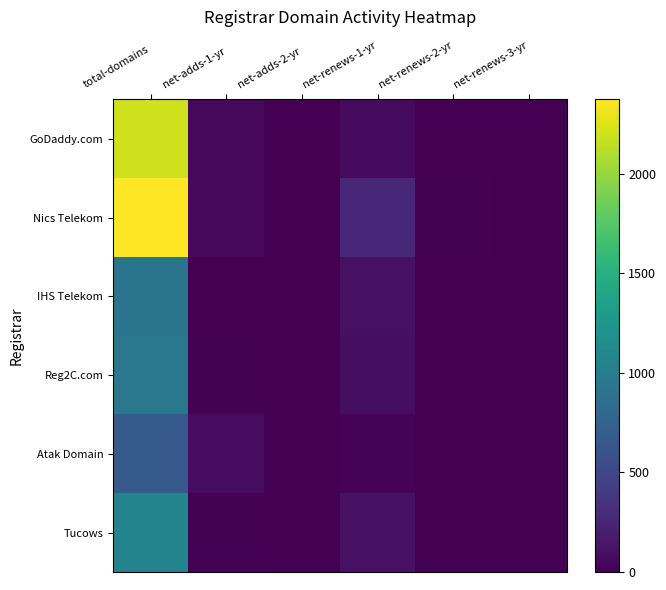

Which series changed the most between net-adds-1-yr and net-renews-3-yr?

Atak Domain